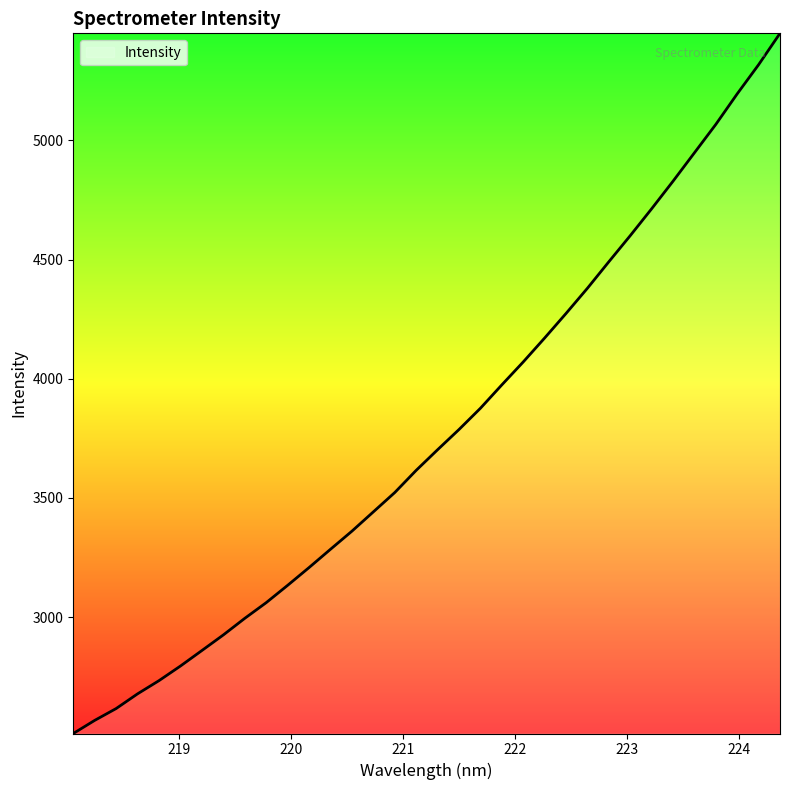

What is the difference between the maximum and minimum values?

2938.5